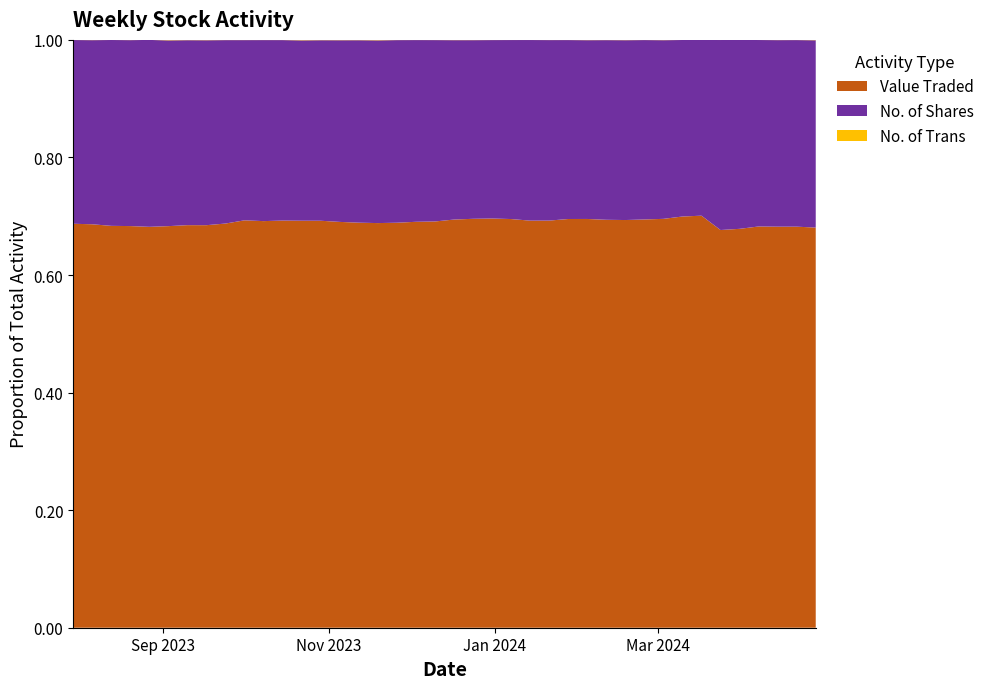

Reading left to right, transcribe all the data shown in this chart.

No. of Trans: 113	61	85	34	102	278	86	161	29	97	41	141	36	96	67	91	90	41	30	48	23	69	100	33	118	60	102	39	61	32	81	81	58	65	36	102	43	69	54	88
No. of Shares: 57990	63327	70776	49905	539894	432632	156782	252341	18532	102635	25369	114263	23260	100820	64622	122164	109685	40795	21726	33112	21879	73226	87788	13480	70309	32703	60325	15745	58503	31905	71334	70713	31839	42257	14796	379436	35534	111311	40378	121959
Value Traded: 123869	136108	152149	107390	1140002	905522	367664	587892	42406	233551	57507	259420	53175	230282	145745	275349	250413	93556	49725	75334	49004	163556	194679	29848	156066	73049	135979	35527	131974	71657	161248	155806	69296	91965	31981	813920	76749	240683	88476	268127